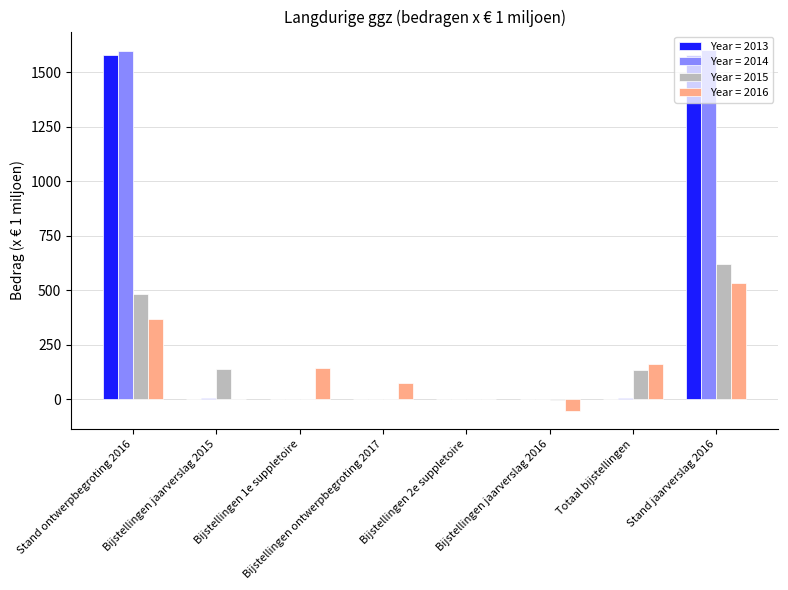

At which category is the sum across all series the highest?

Stand jaarverslag 2016